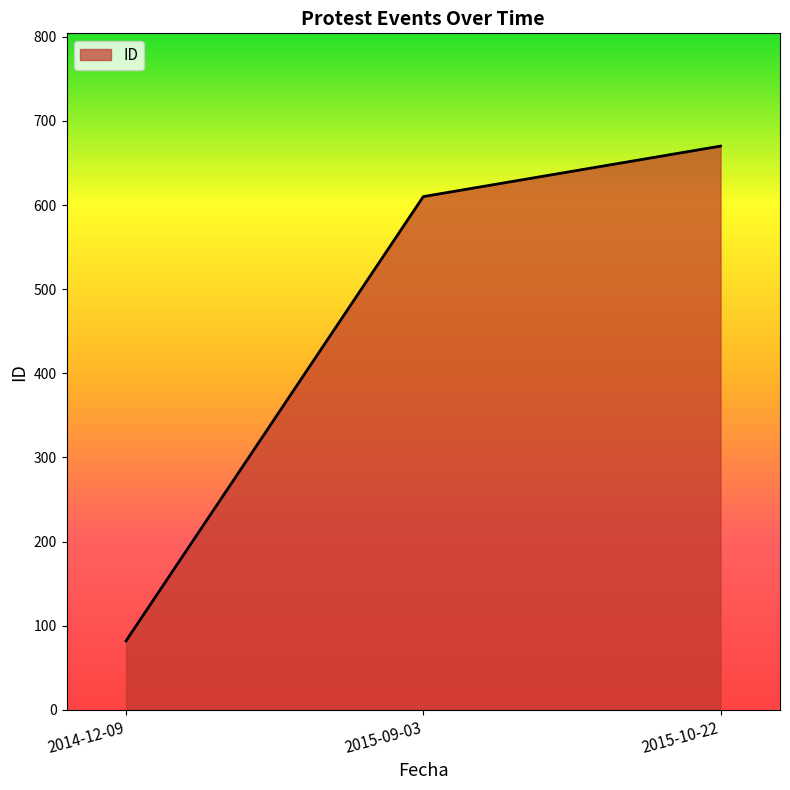

Which has a higher value, 2014-12-09 or 2015-09-03?

2015-09-03